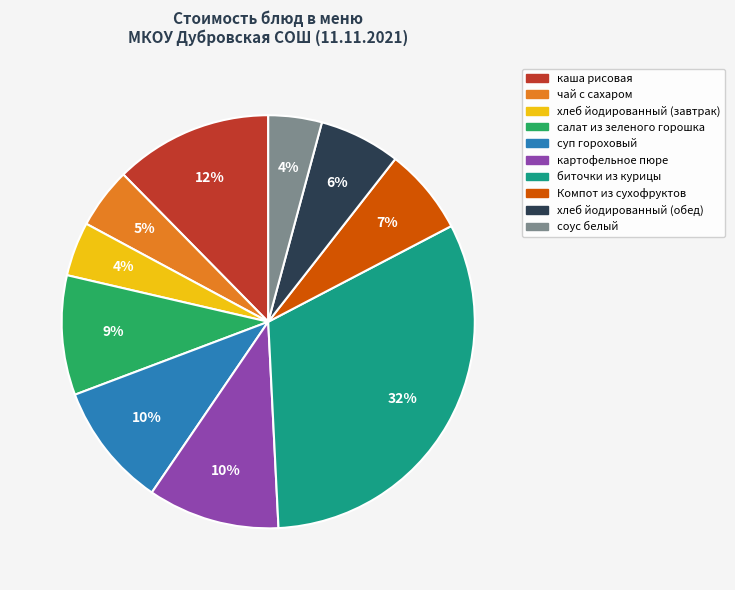

Count the number of slices in the pie.

10